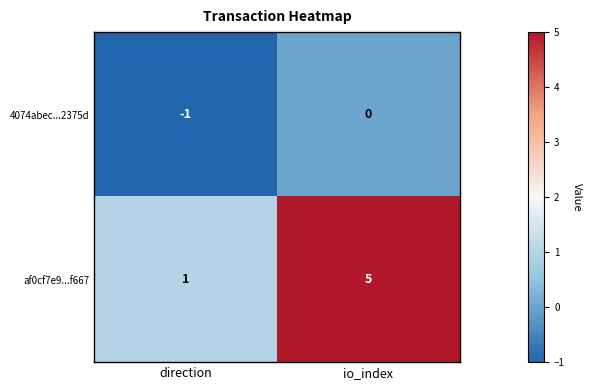

Which category has the highest value in the 4074abec...2375d series?

io_index